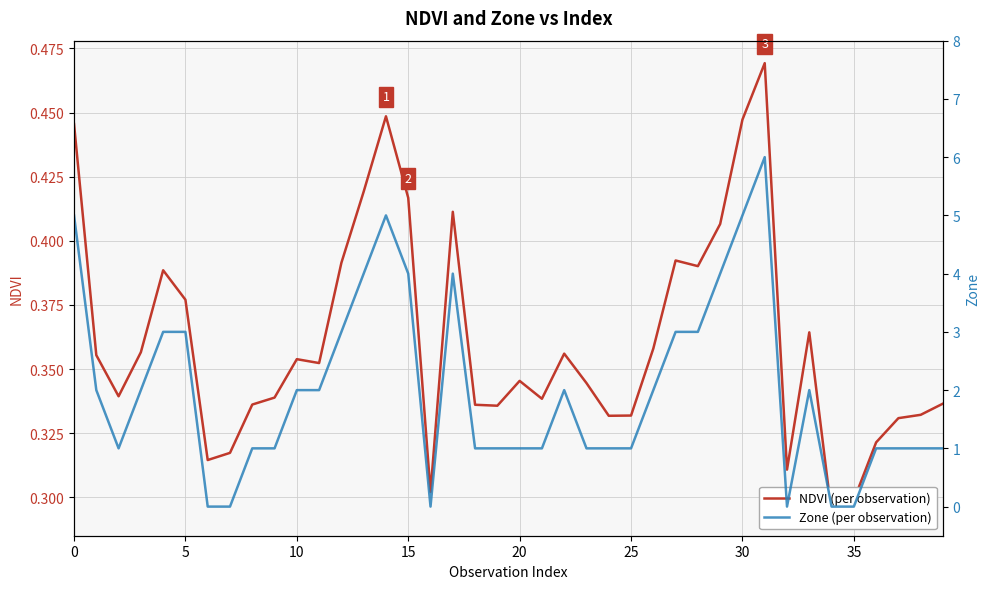

What is the difference between the NDVI (per observation) values at 15 and 10?

0.1